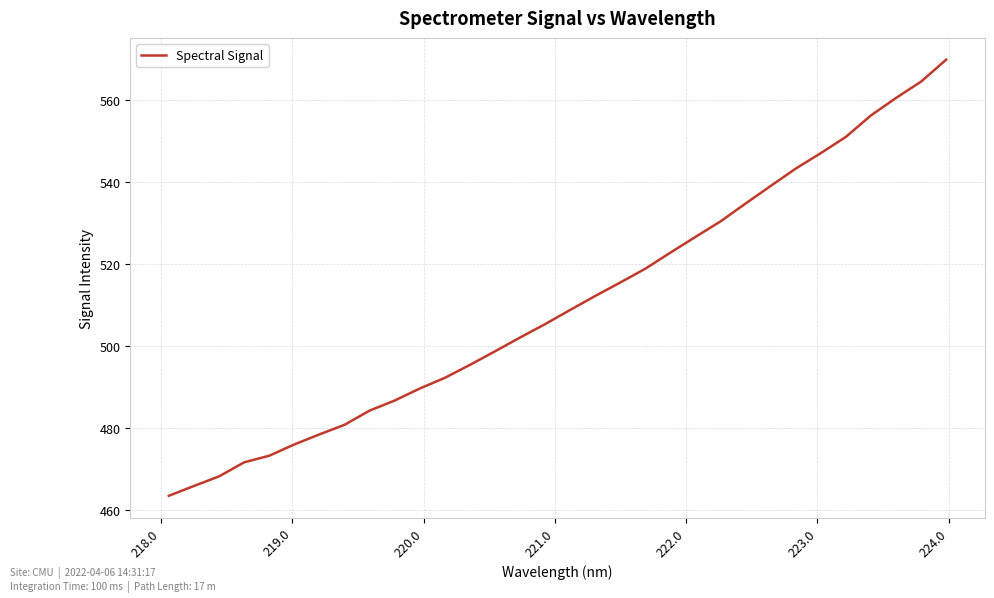

What is the greatest value displayed?

569.9